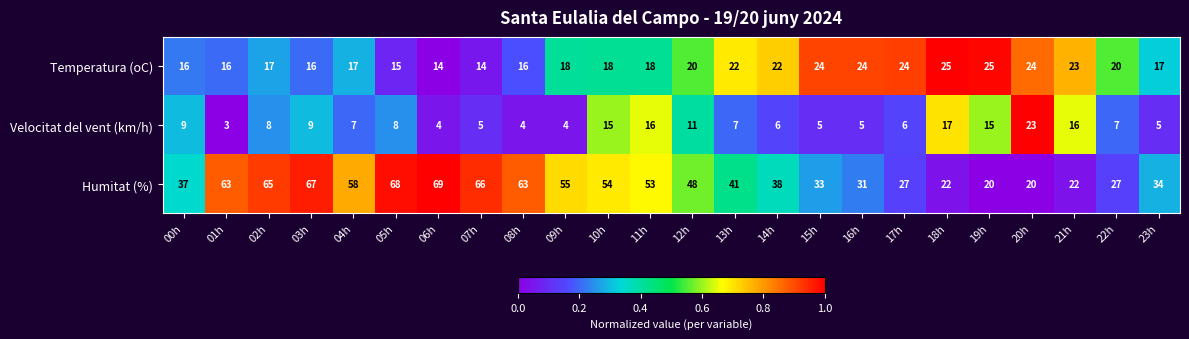

Count the number of data series in this chart.

3